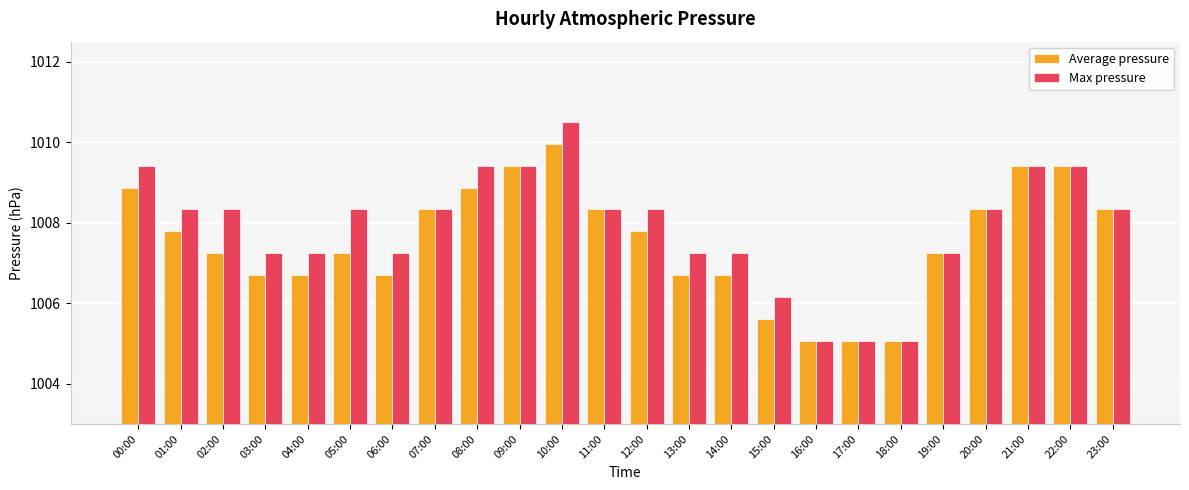

What are all the series names shown in the legend?

Average pressure, Max pressure